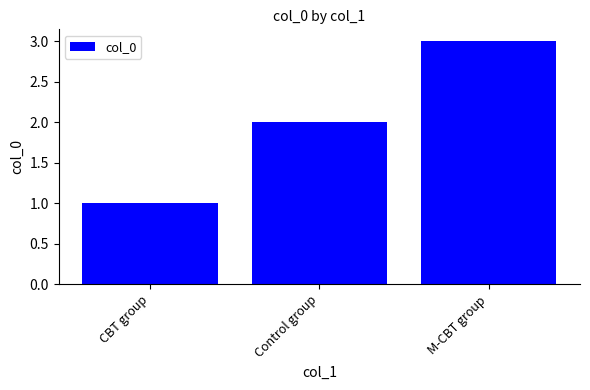

What is the greatest value displayed?

3